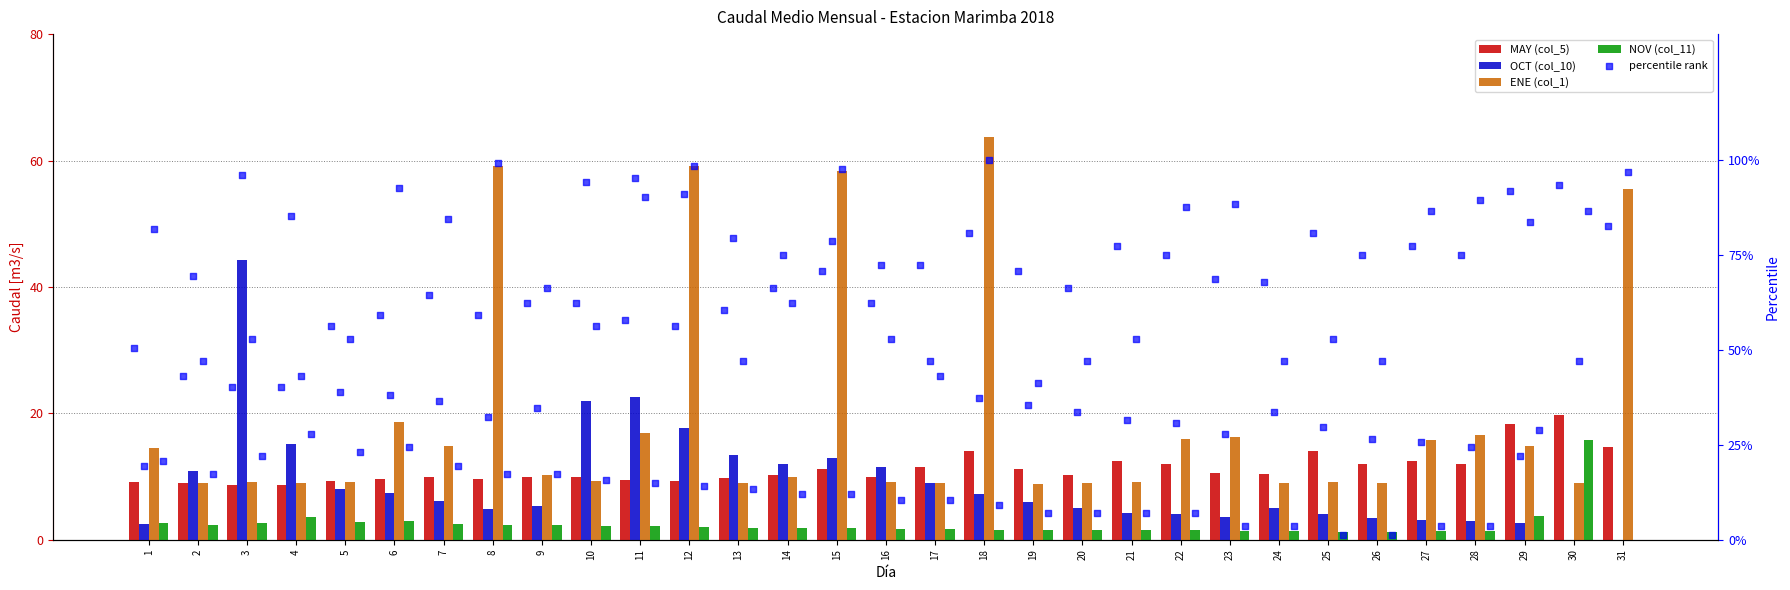

Which series reaches the maximum Y coordinate?

percentile rank